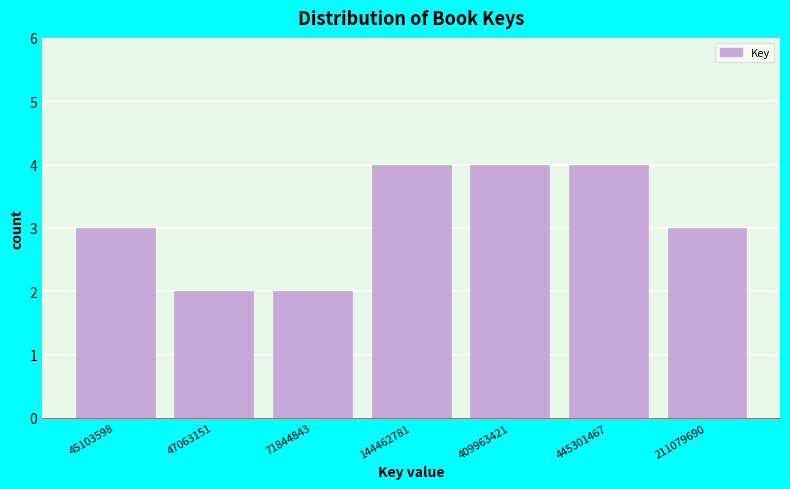

Reading left to right, extract all data points from this chart.

3	2	2	4	4	4	3